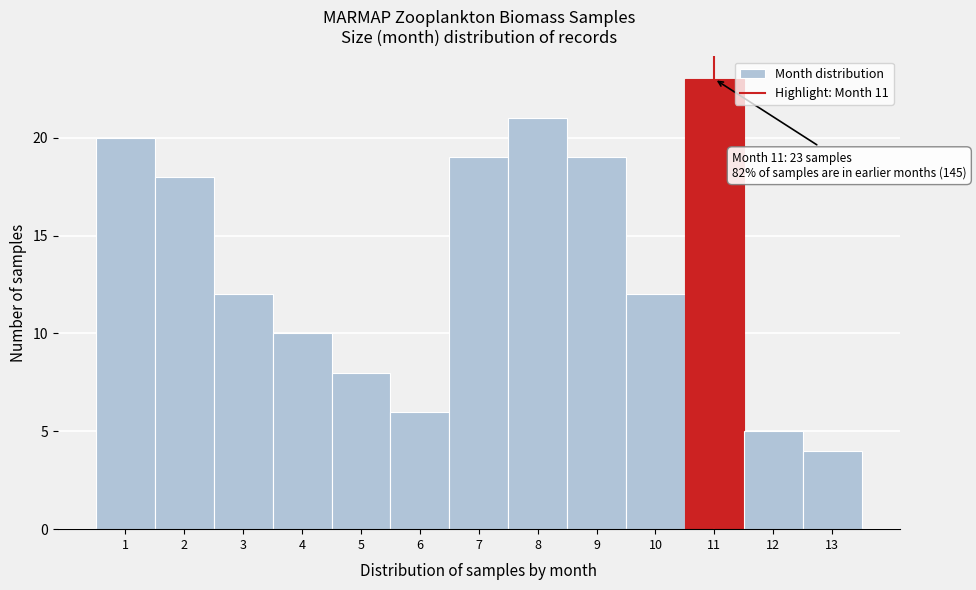

Which range on the x-axis has the tallest bar?

10.5 to 11.5